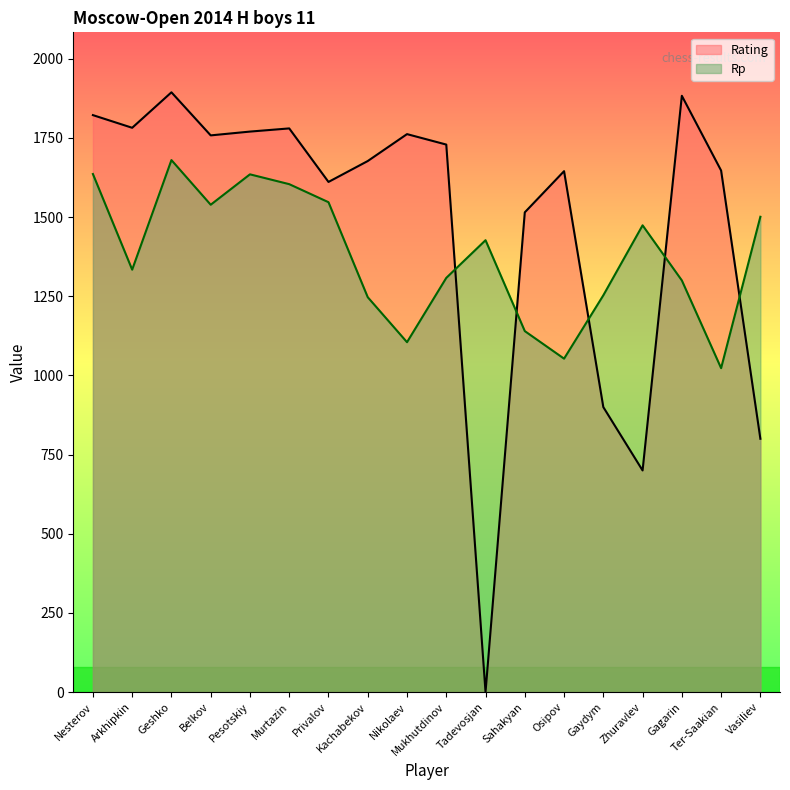

Where is the first local maximum for Rating?

Geshko